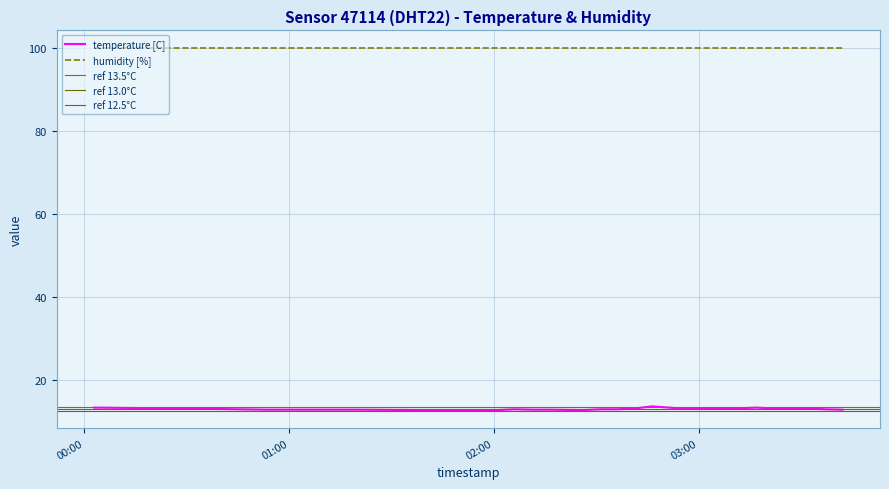

Is this an area chart (filled region under the line)?

No